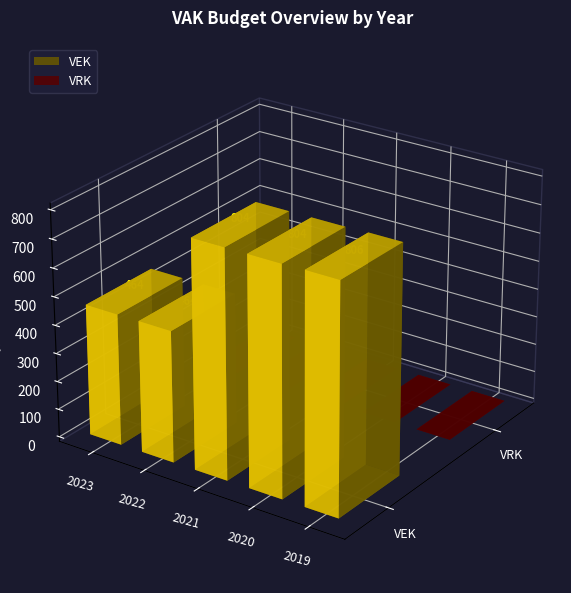

At which category is the sum across all series the highest?

2019